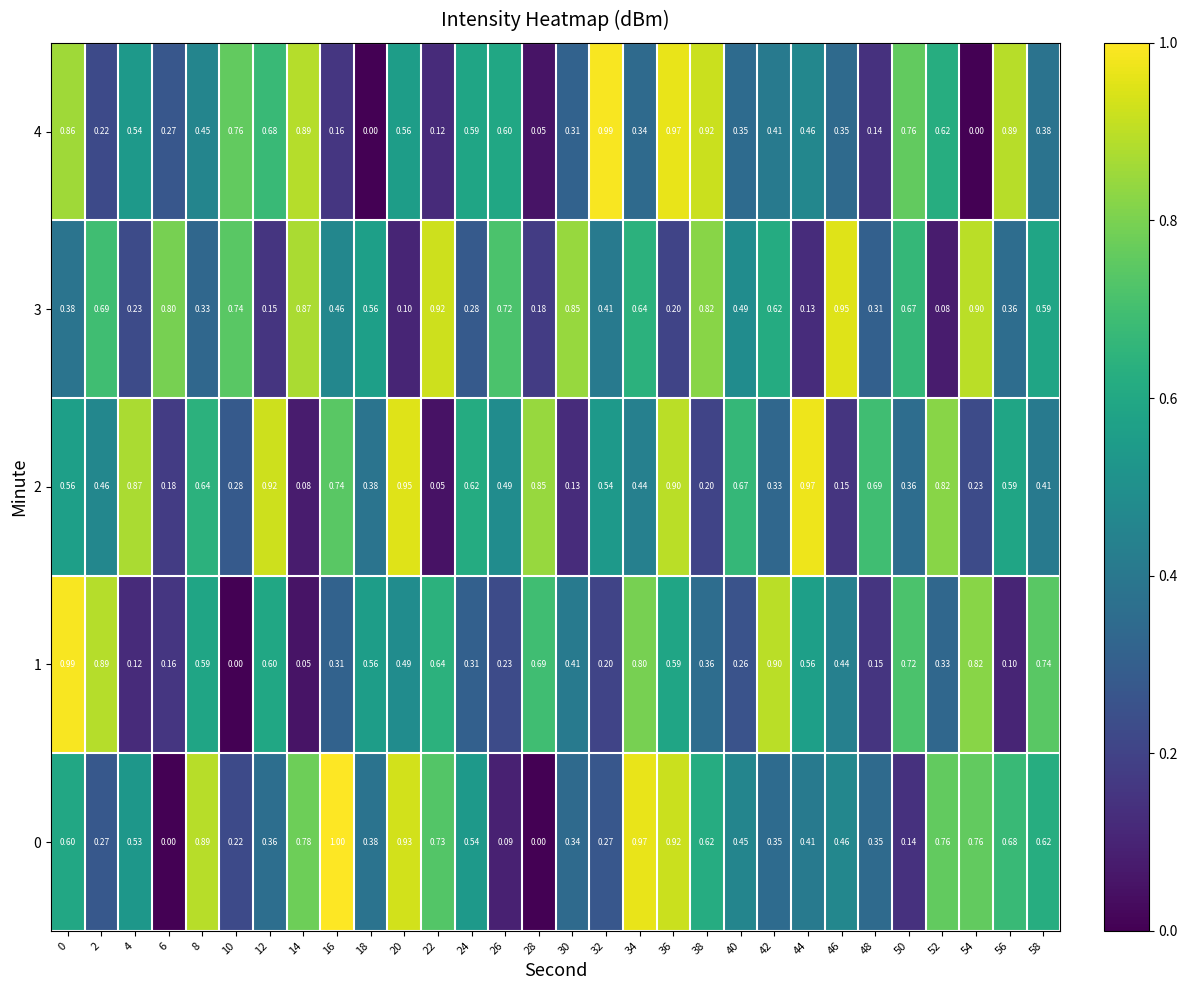

Which series has the widest spread of values?

0